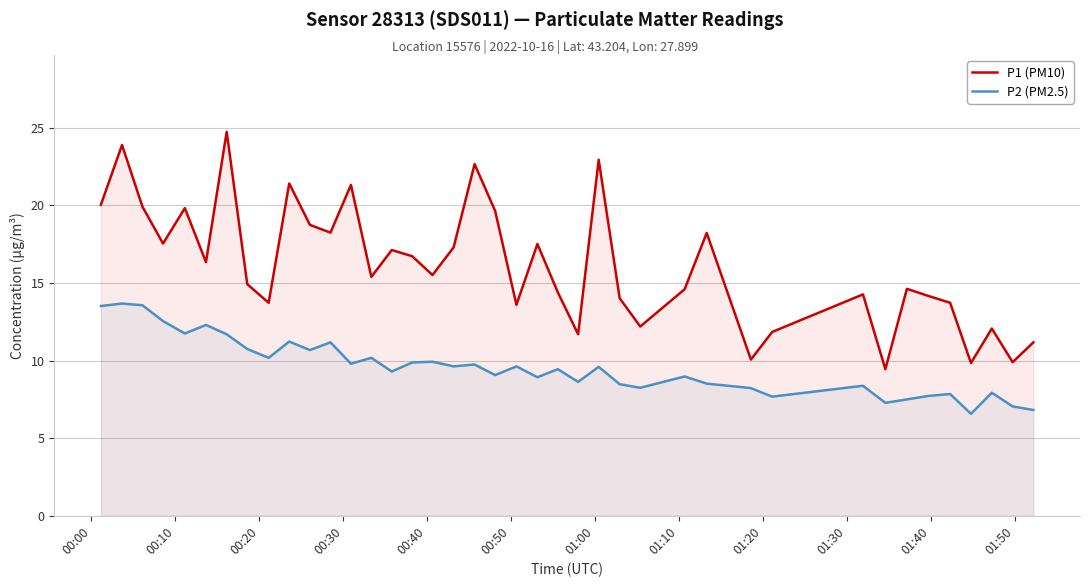

What is the greatest value displayed?

24.8